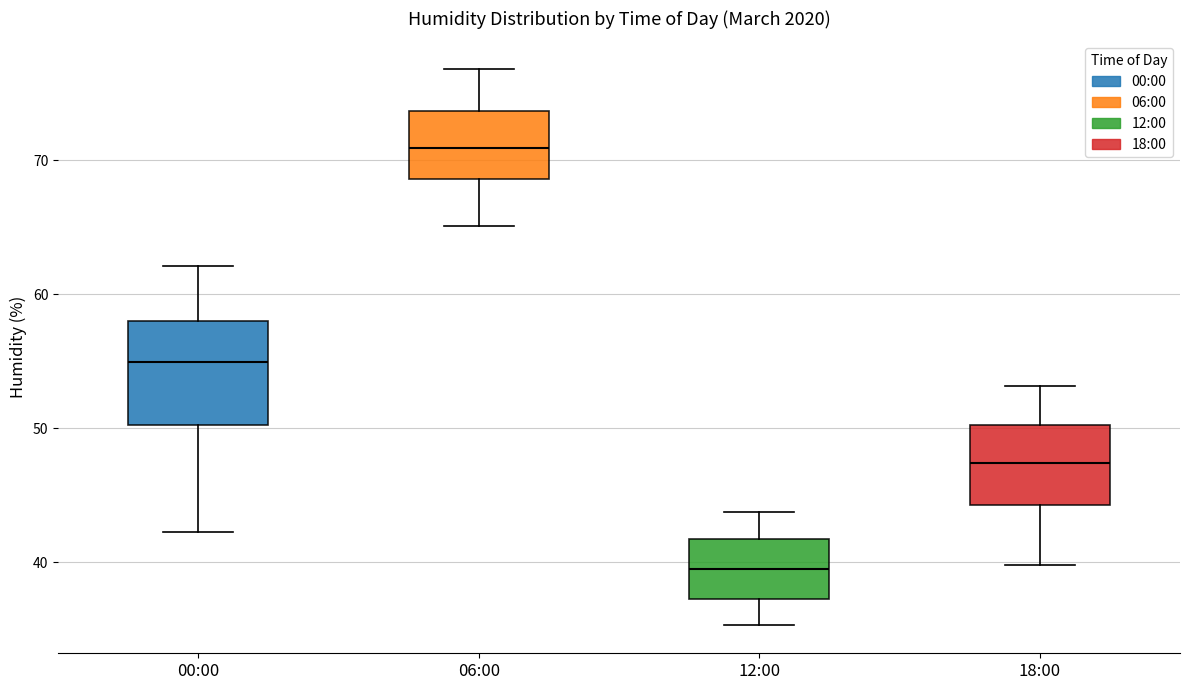

Reading left to right, read every box against the y-axis: the position of its median line, the range the box covers, and the ends of its whiskers. The values are not printed on the chart, so give them approximately, as read against the axis.

00:00: median 55, box 50 to 58, whiskers 42 to 62
06:00: median 71, box 69 to 74, whiskers 65 to 77
12:00: median 40, box 37 to 42, whiskers 35 to 44
18:00: median 47, box 44 to 50, whiskers 40 to 53